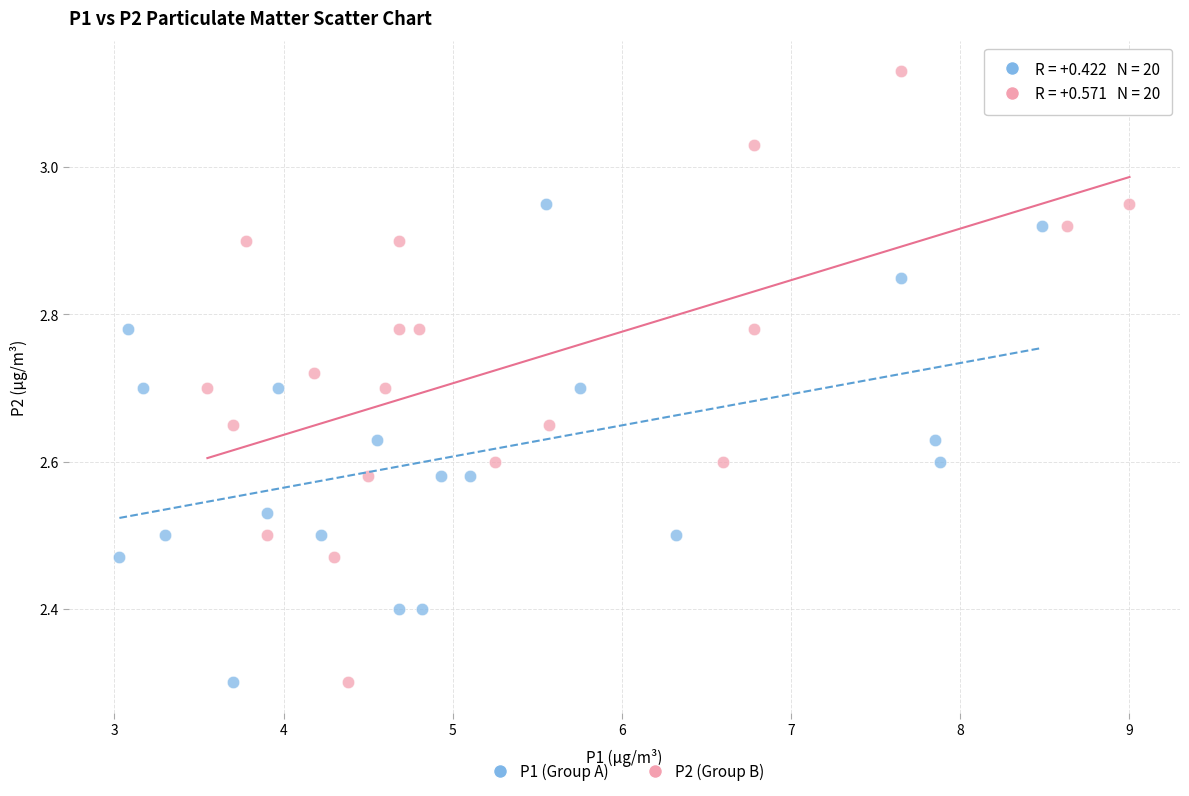

Which series reaches the maximum Y coordinate?

P2 (Group B)